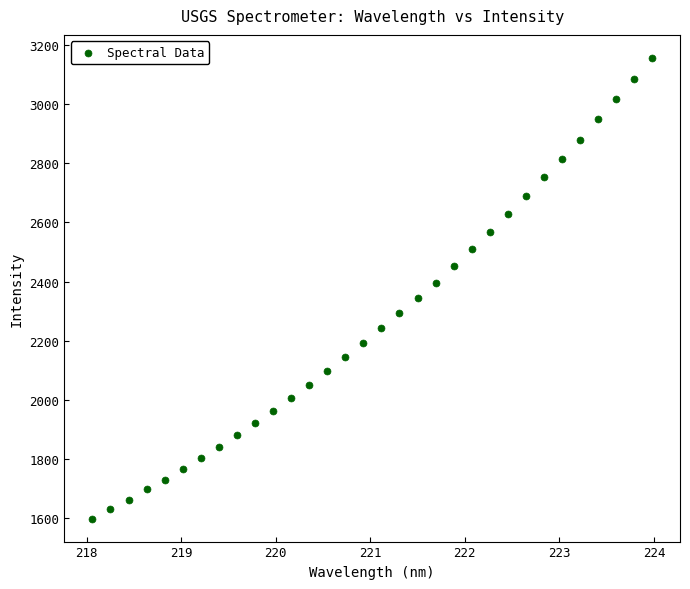

What is the range of X values (max minus min)?

5.9